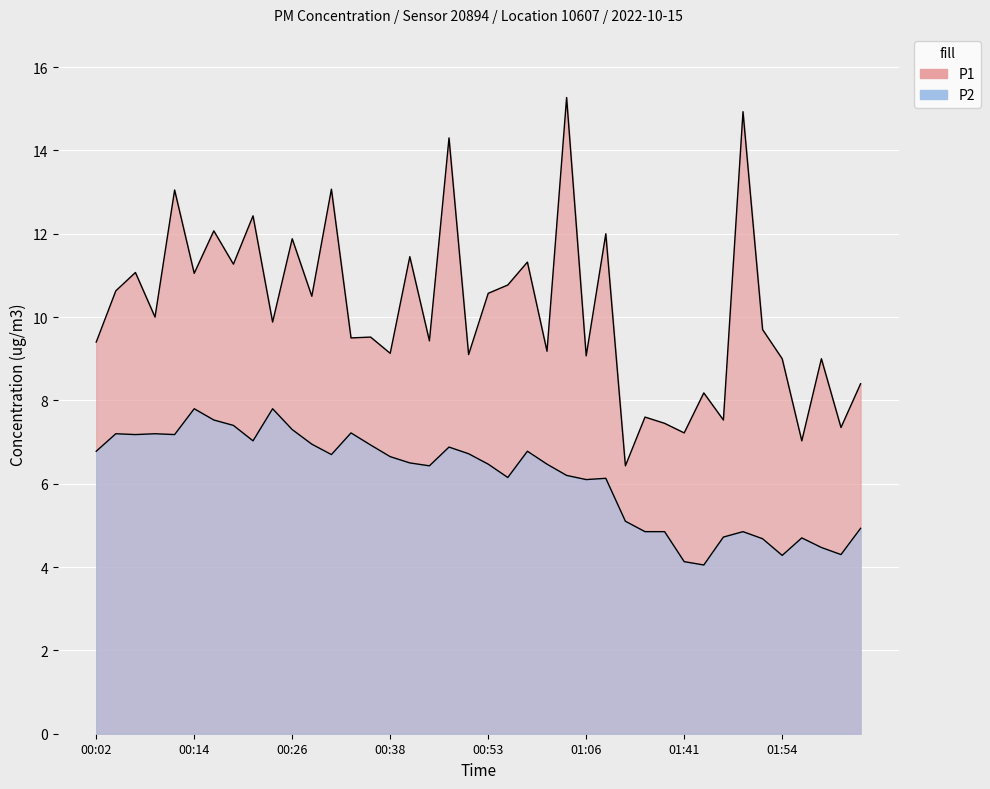

How many values in the P2 series are below 6?

13